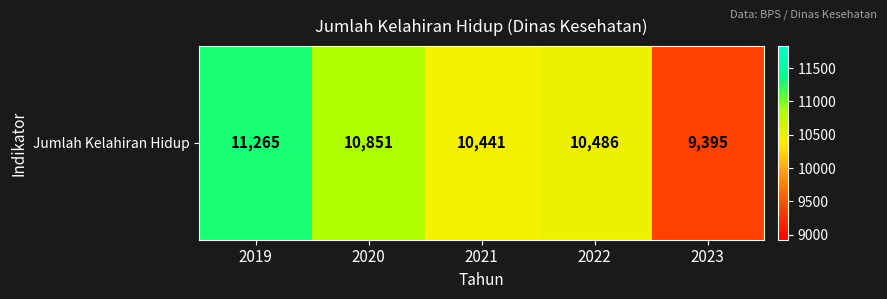

What is the difference between the maximum and second lowest values?

824